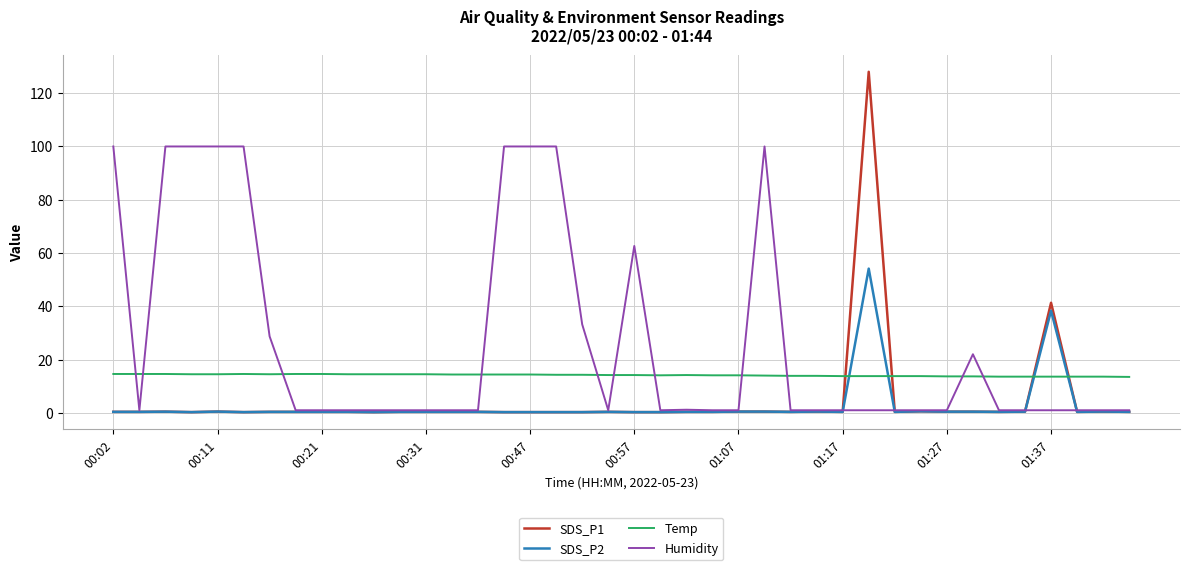

How many lines are shown in the chart?

4